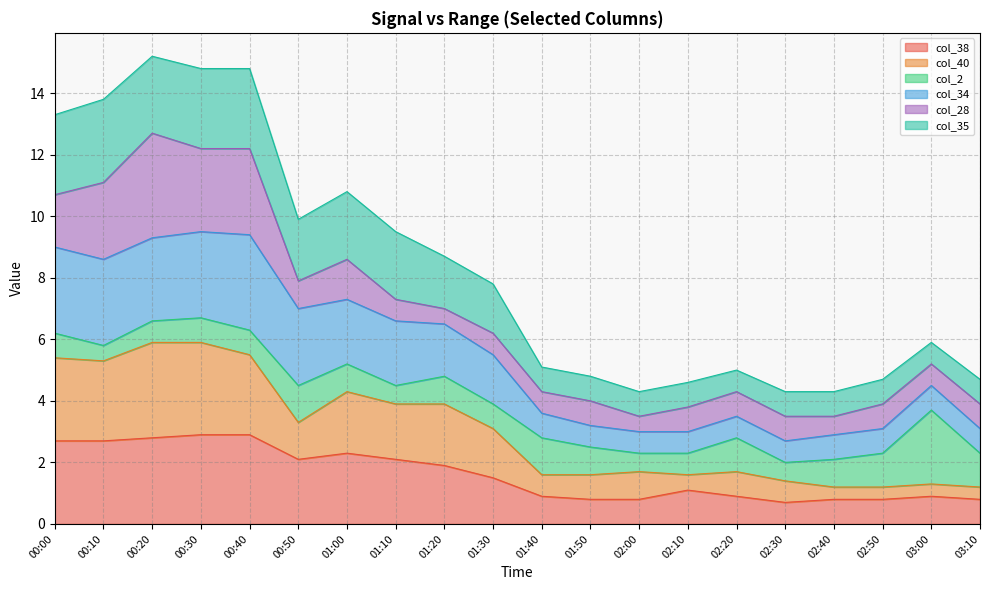

What is the total value across all series at 02:00?

4.3